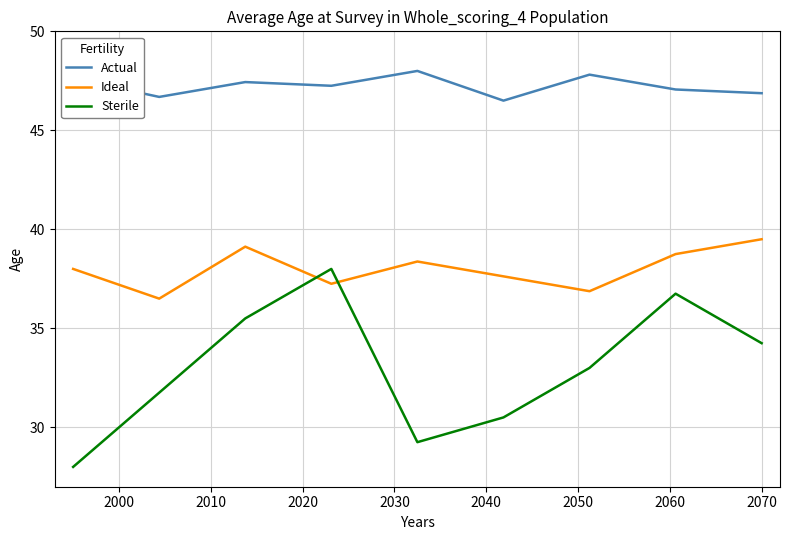

Which series has the largest range (max minus min)?

Sterile